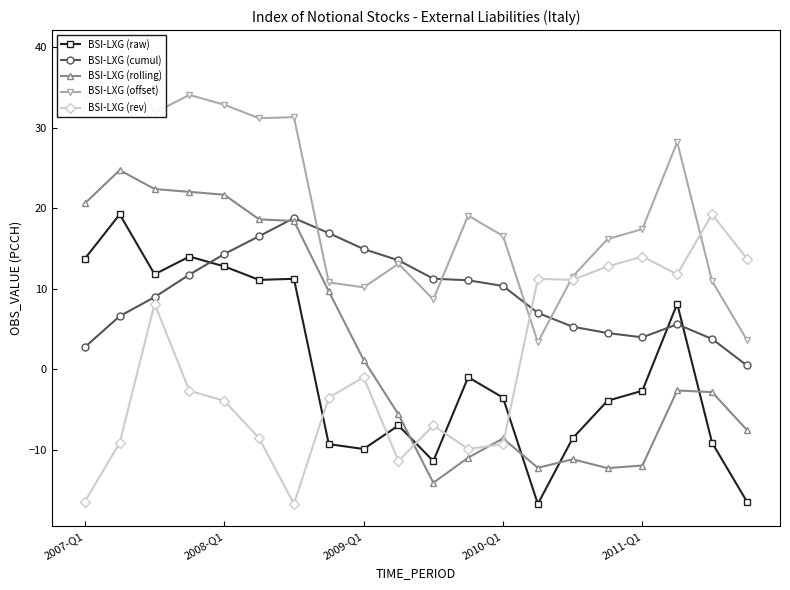

At 11, list the series in order from largest to smallest.

BSI-LXG (offset), BSI-LXG (cumul), BSI-LXG (raw), BSI-LXG (rev), BSI-LXG (rolling)